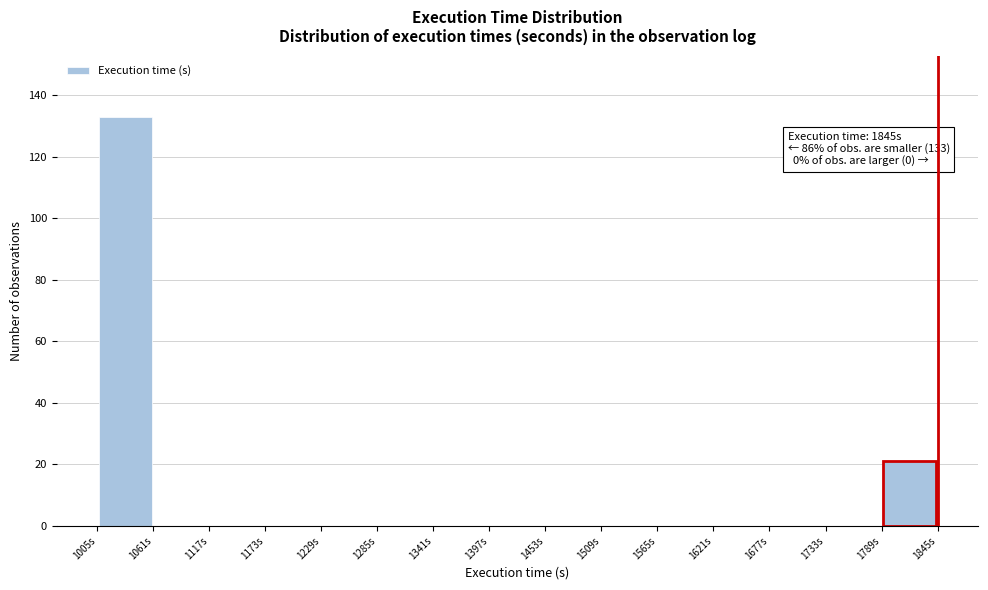

Which range on the x-axis has the tallest bar?

1005 to 1061